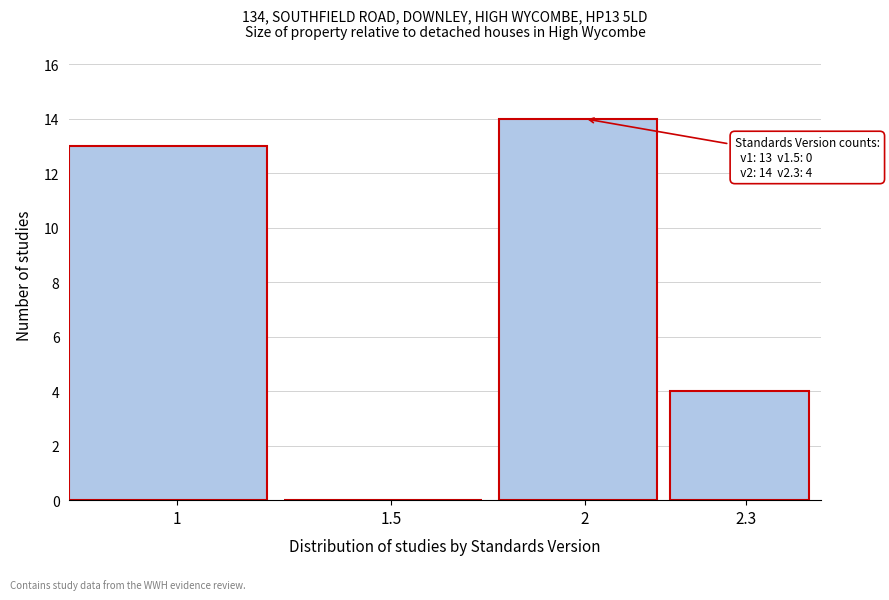

Reading right to left, list all the values displayed in this chart.

2.3=4	2=14	1.5=0	1=13